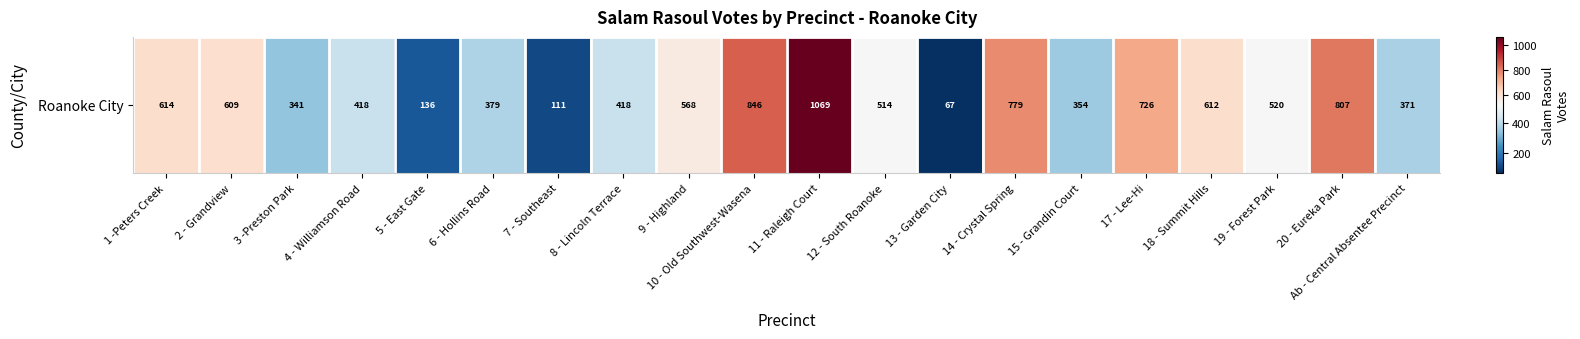

Read the value at 9 - Highland, to the nearest 10.

570